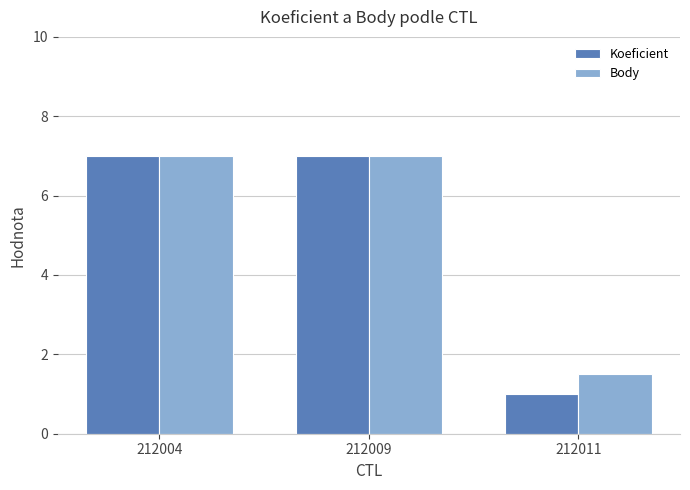

What is the difference between the maximum and minimum values in the Koeficient series?

6.0